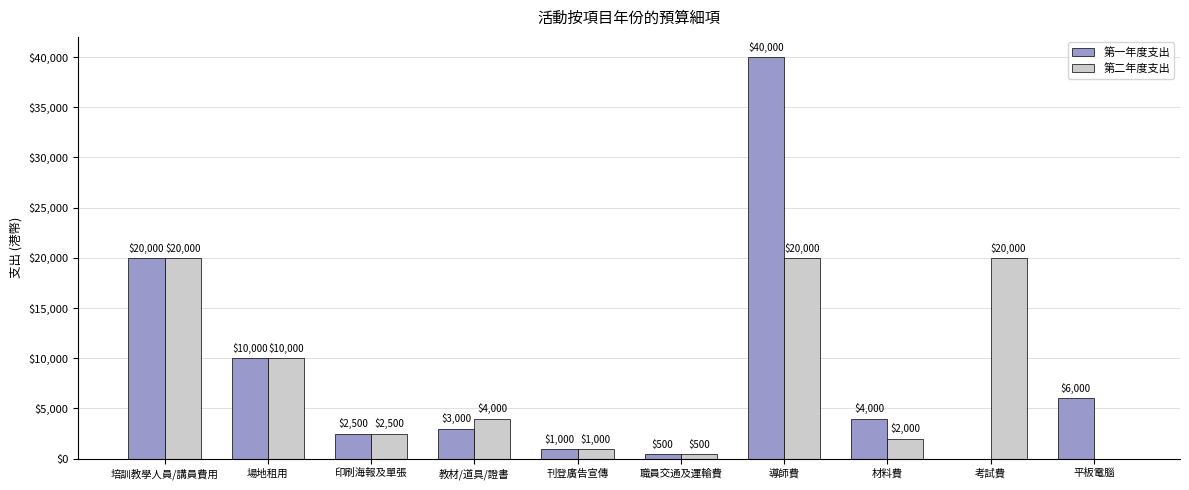

Read the 第一年度支出 value at 平板電腦, to the nearest 100.

6000